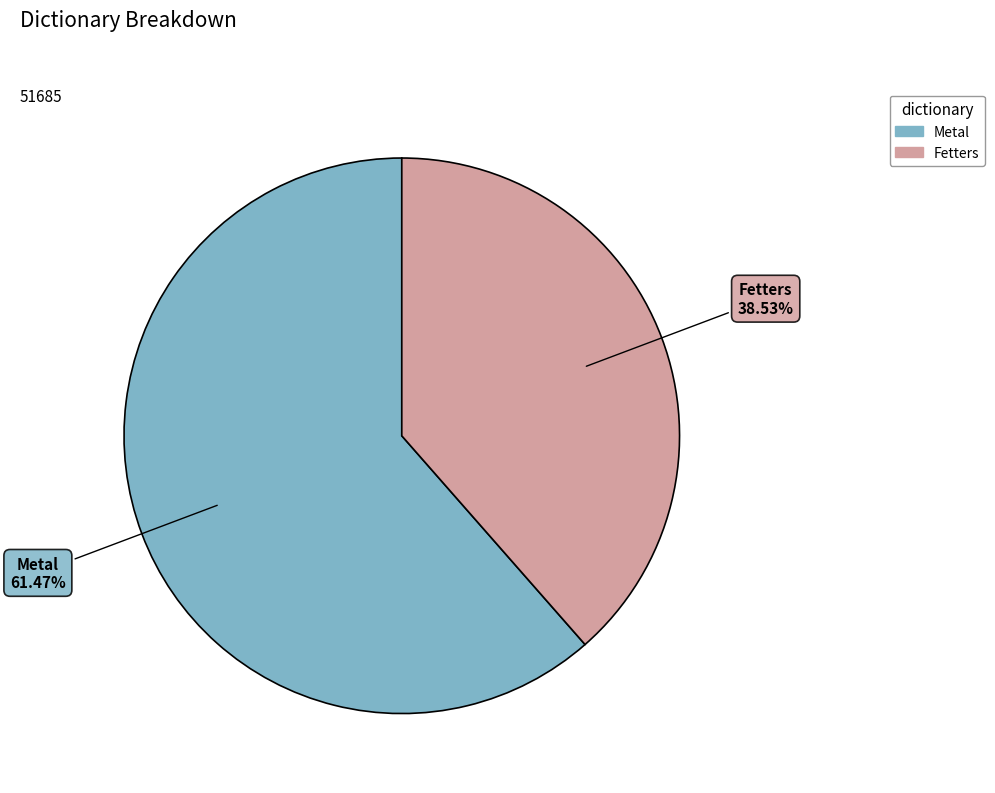

Is there a majority slice in this chart?

Yes